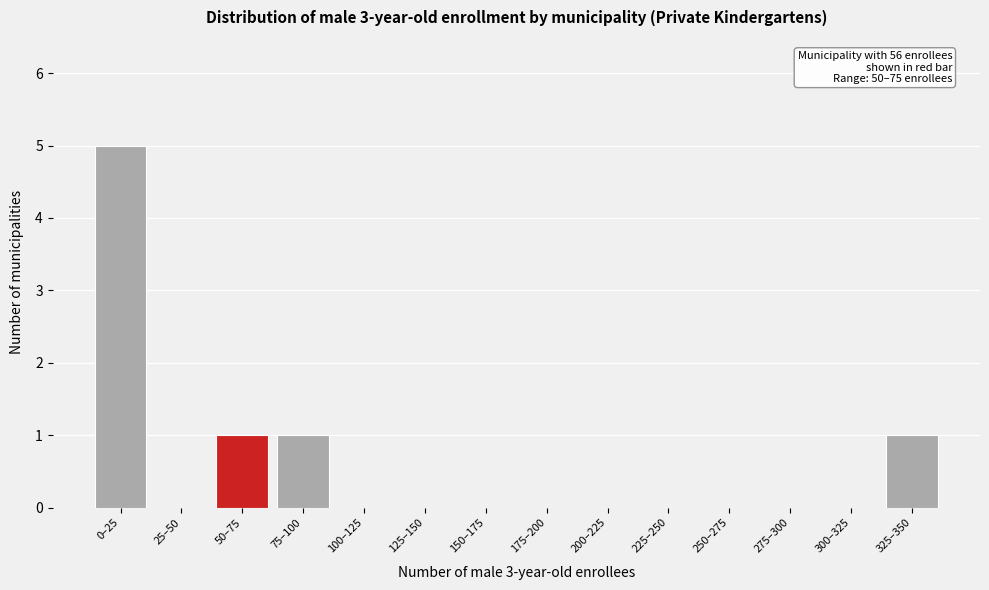

Reading left to right, list all the values displayed in this chart.

0–25=5	25–50=0	50–75=1	75–100=1	100–125=0	125–150=0	150–175=0	175–200=0	200–225=0	225–250=0	250–275=0	275–300=0	300–325=0	325–350=1